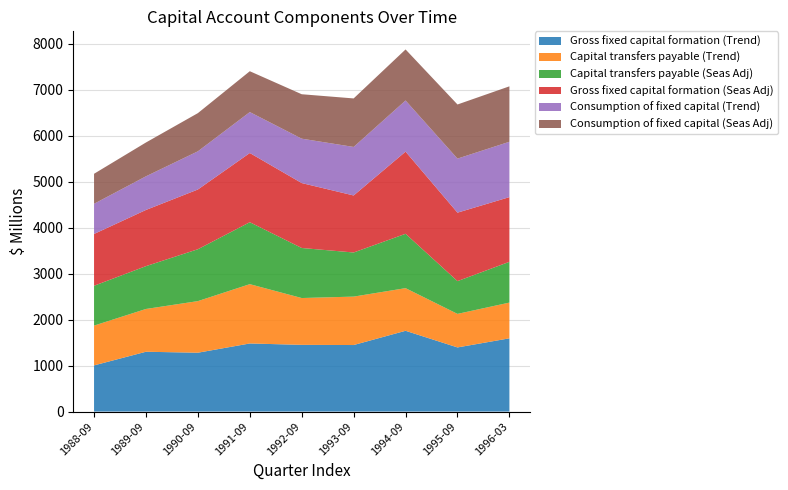

Reading left to right, what are all the values shown in this chart?

Gross fixed capital formation (Trend): 1005	1302	1281	1482	1452	1448	1758	1396	1594
Capital transfers payable (Trend): 866	931	1123	1291	1019	1054	928	730	778
Capital transfers payable (Seas Adj): 867	932	1129	1348	1089	960	1183	713	887
Gross fixed capital formation (Seas Adj): 1127	1223	1300	1506	1413	1241	1788	1490	1408
Consumption of fixed capital (Trend): 657	732	831	891	966	1056	1113	1176	1205
Consumption of fixed capital (Seas Adj): 653	736	831	889	967	1056	1111	1178	1206